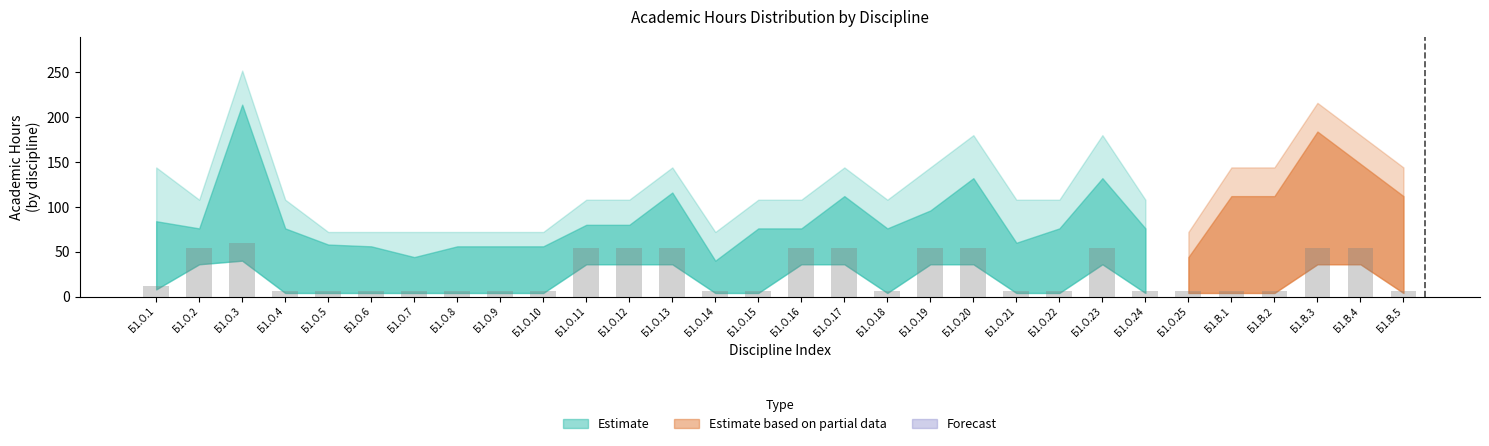

What is the smallest value displayed?

6